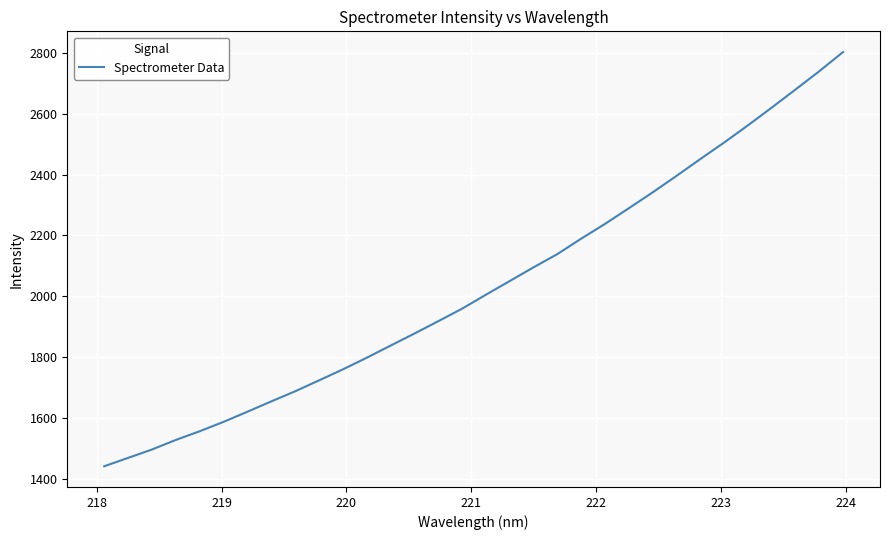

What is the minimum value shown in the chart?

1440.6